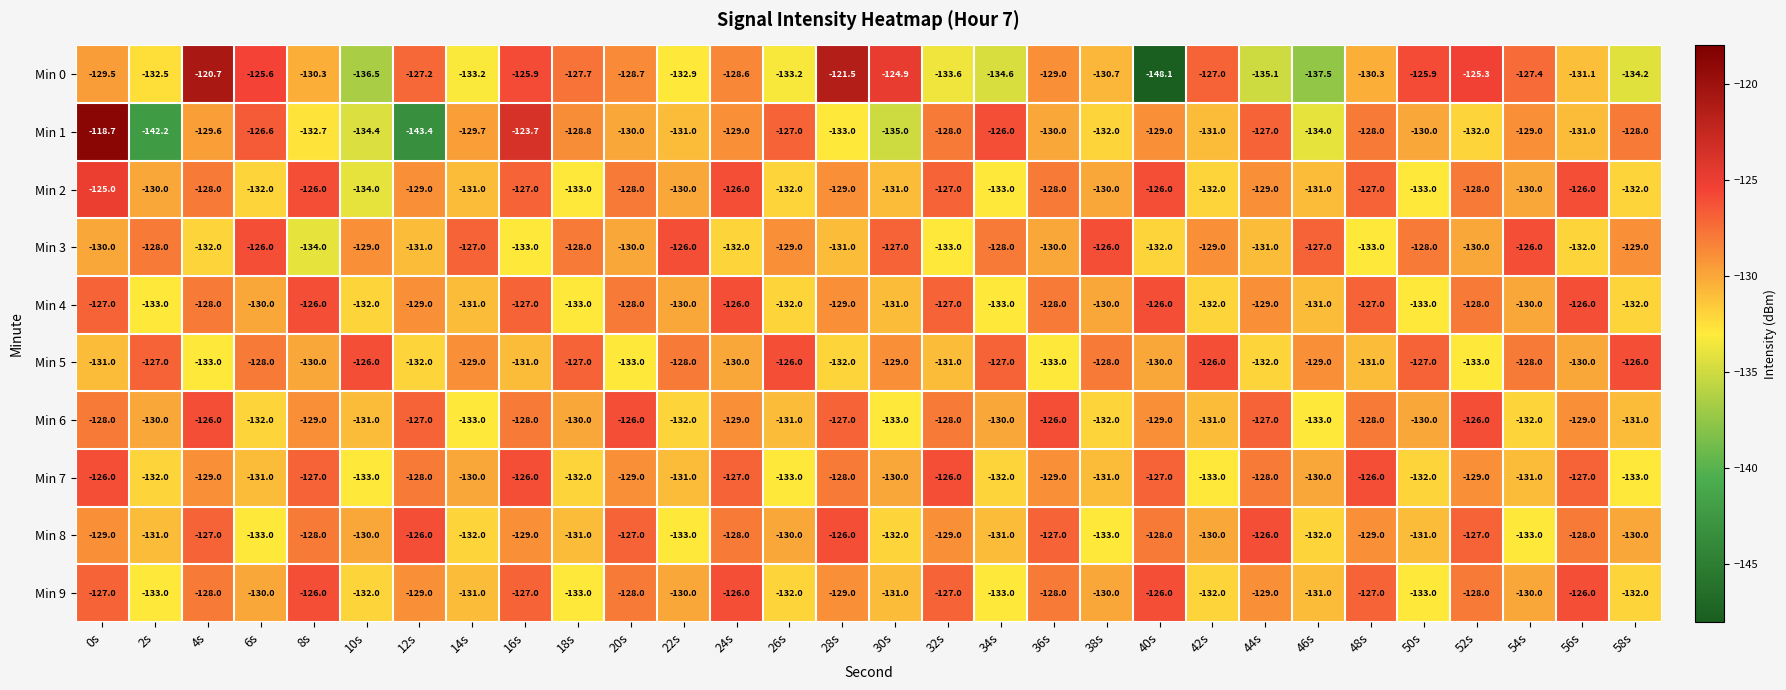

Which label corresponds to the largest value in the chart?

0s